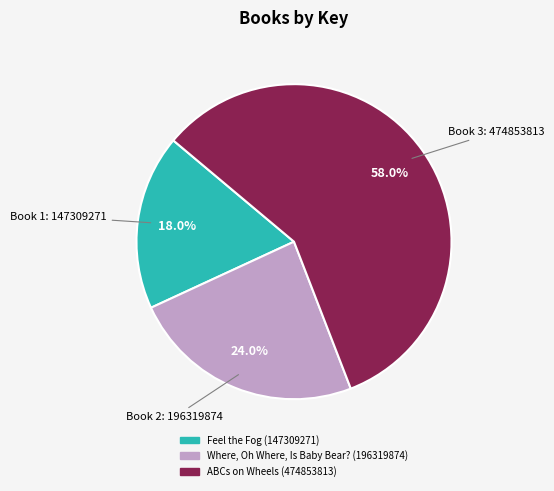

Count the number of slices in the pie.

3